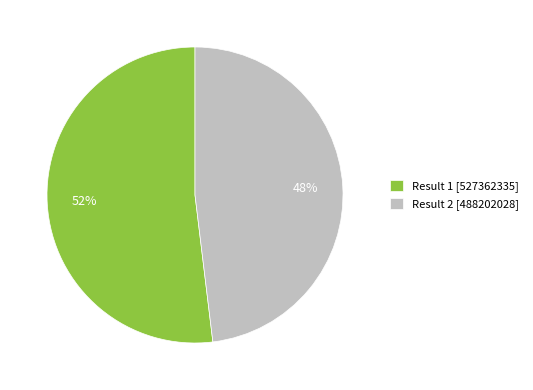

Do Result 2 [488202028] and Result 1 [527362335] together represent more than half of the pie?

Yes